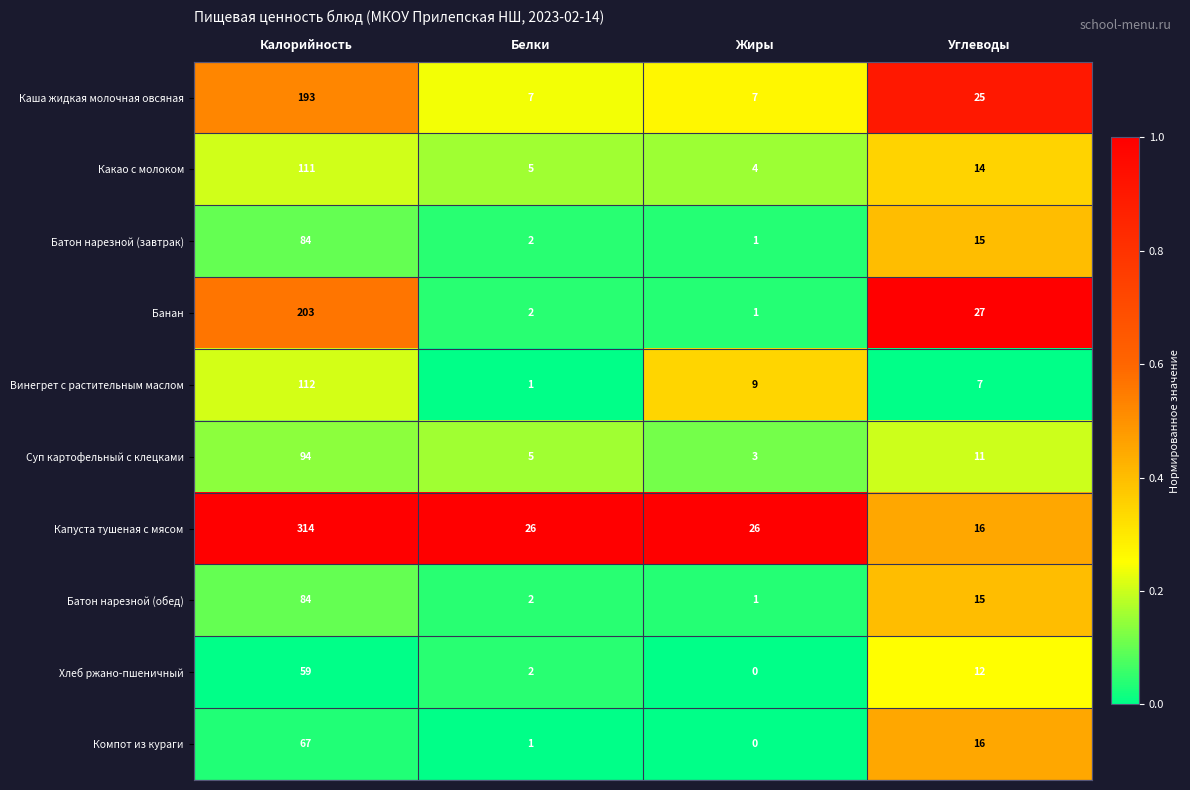

How many categories are shown in the chart?

4